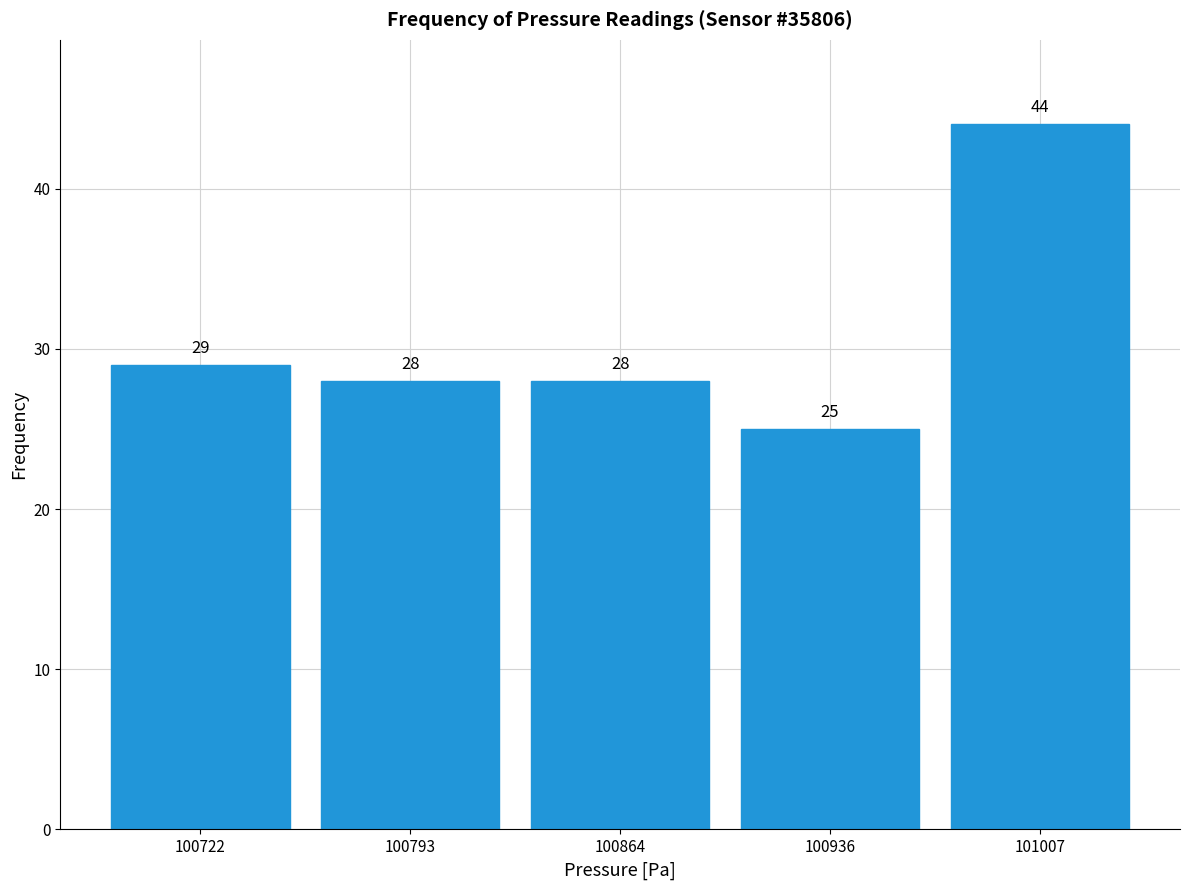

Reading left to right, transcribe this chart: for each bar, give the range it covers on the x-axis and its height. The bar edges are not printed on the chart, so give them approximately, as read against the axis.

100690 to 100760: 29
100760 to 100830: 28
100830 to 100900: 28
100900 to 100970: 25
100970 to 101040: 44